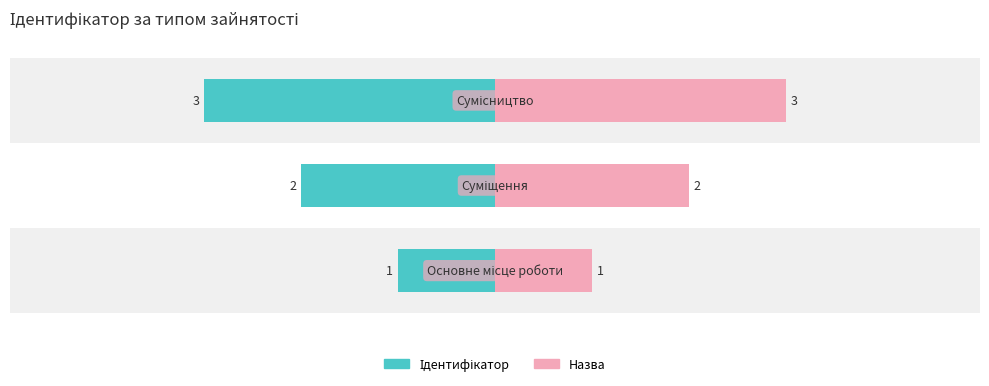

How many data points in Ідентифікатор are less than -2?

1